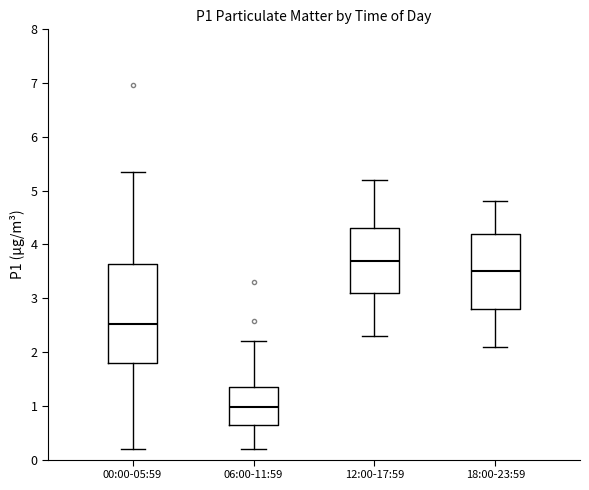

Reading left to right, read every box against the y-axis: the position of its median line, the range the box covers, and the ends of its whiskers. The values are not printed on the chart, so give them approximately, as read against the axis.

00:00-05:59: median 2.5, box 1.8 to 3.6, whiskers 0.2 to 5.4
06:00-11:59: median 1.0, box 0.7 to 1.4, whiskers 0.2 to 2.2
12:00-17:59: median 3.7, box 3.1 to 4.3, whiskers 2.3 to 5.2
18:00-23:59: median 3.5, box 2.8 to 4.2, whiskers 2.1 to 4.8